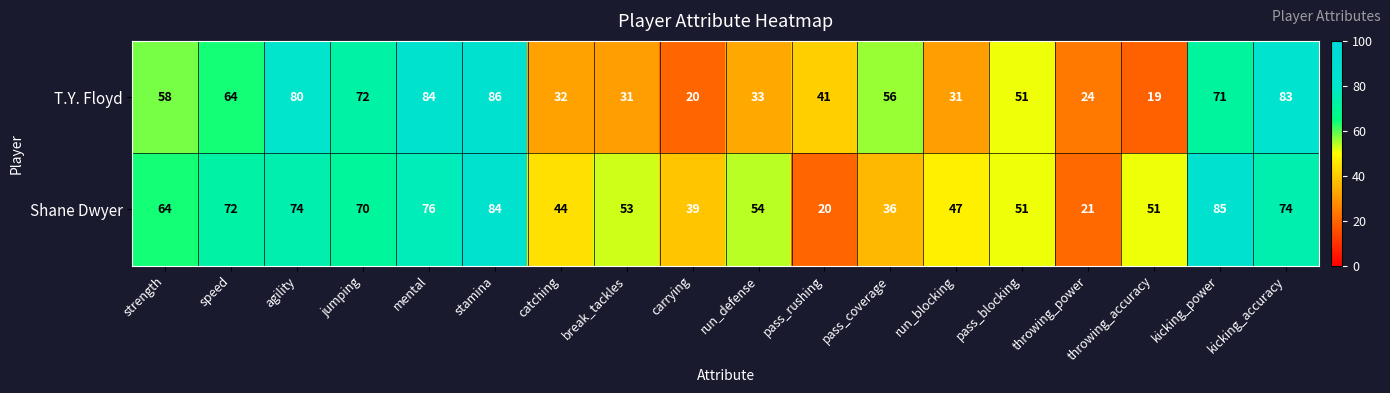

The T.Y. Floyd series shows 31 at run_blocking. True or false?

True